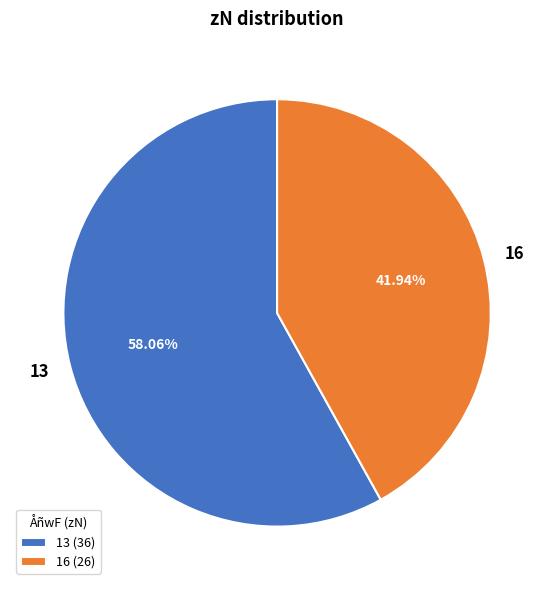

Do 13 and 16 together represent more than half of the pie?

Yes